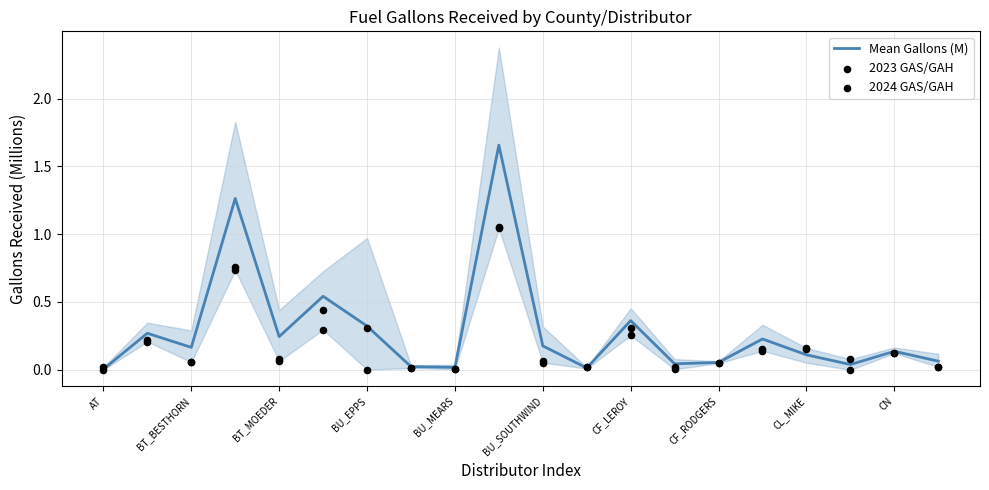

Which series has the largest total across all categories?

Mean Gallons (M)